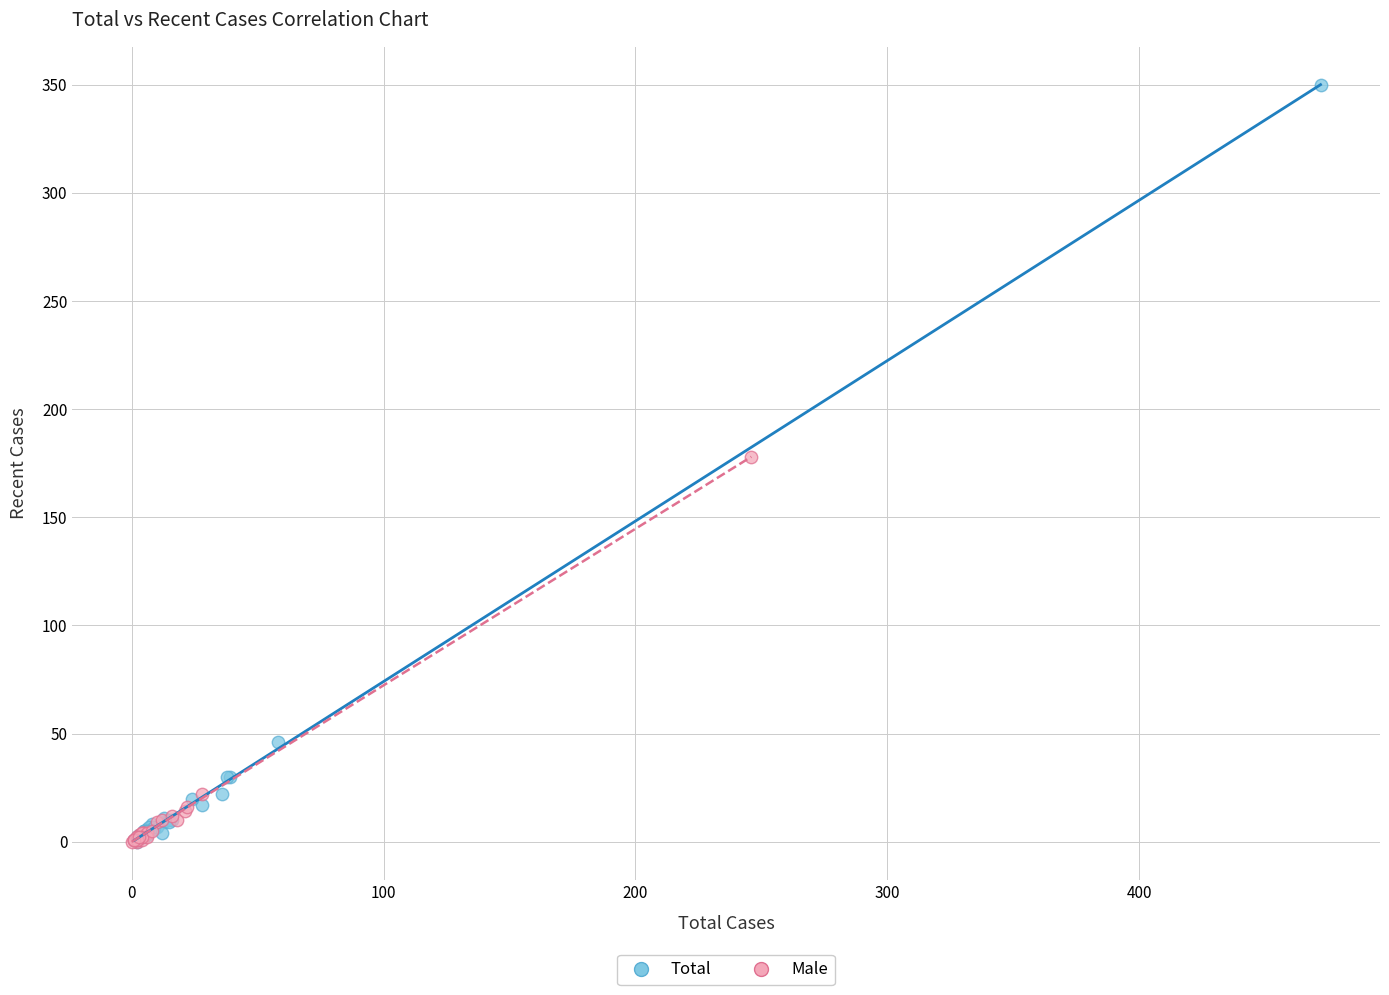

Which series has the largest Y range (max minus min)?

Total